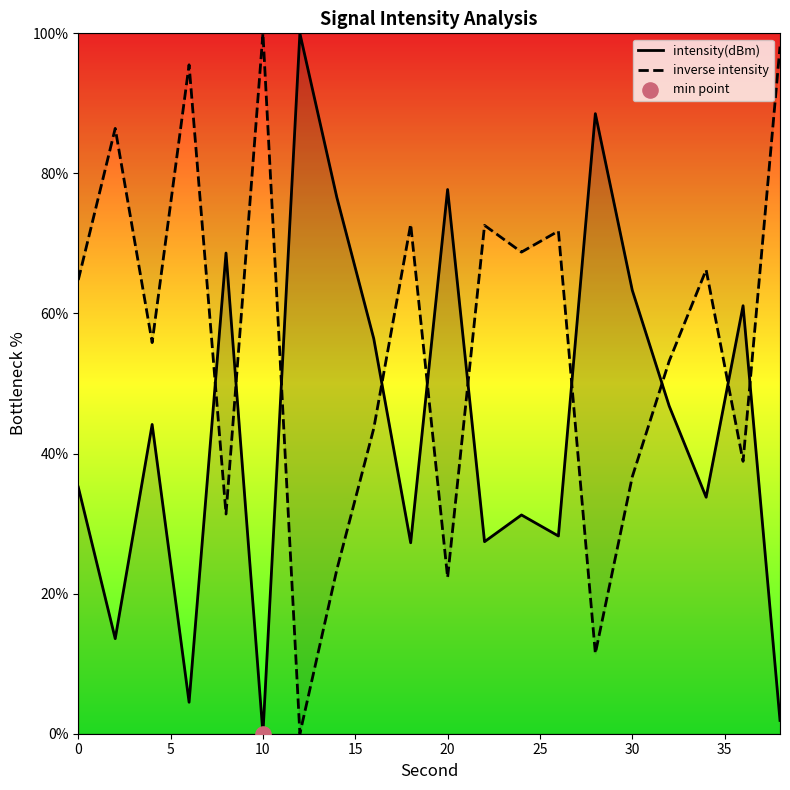

Which series reaches the maximum Y coordinate?

intensity(dBm)